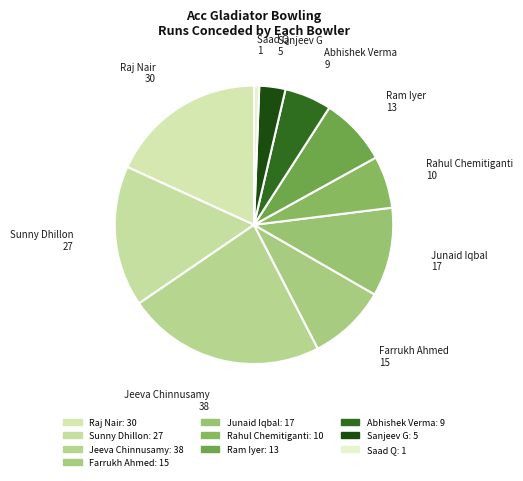

What is the smallest slice in the pie chart?

Saad Q